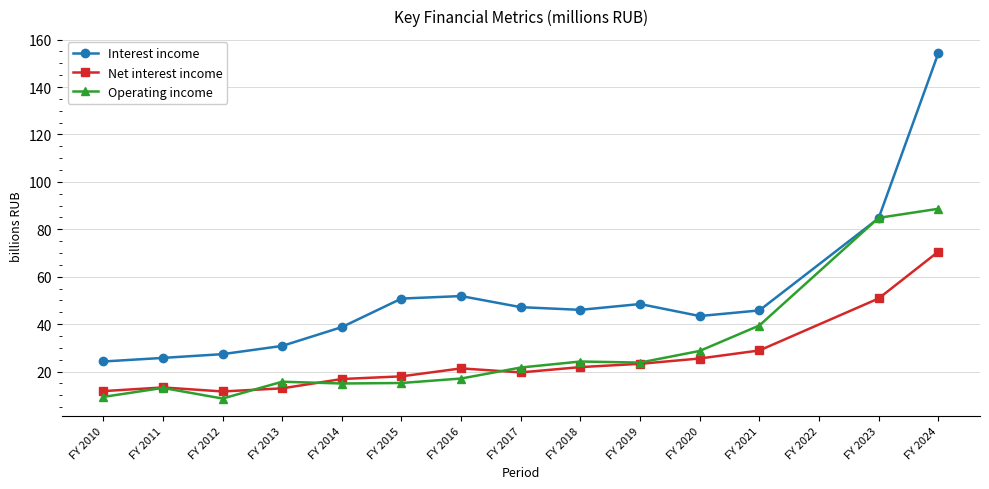

At which label is Operating income closest to 48?

FY 2021